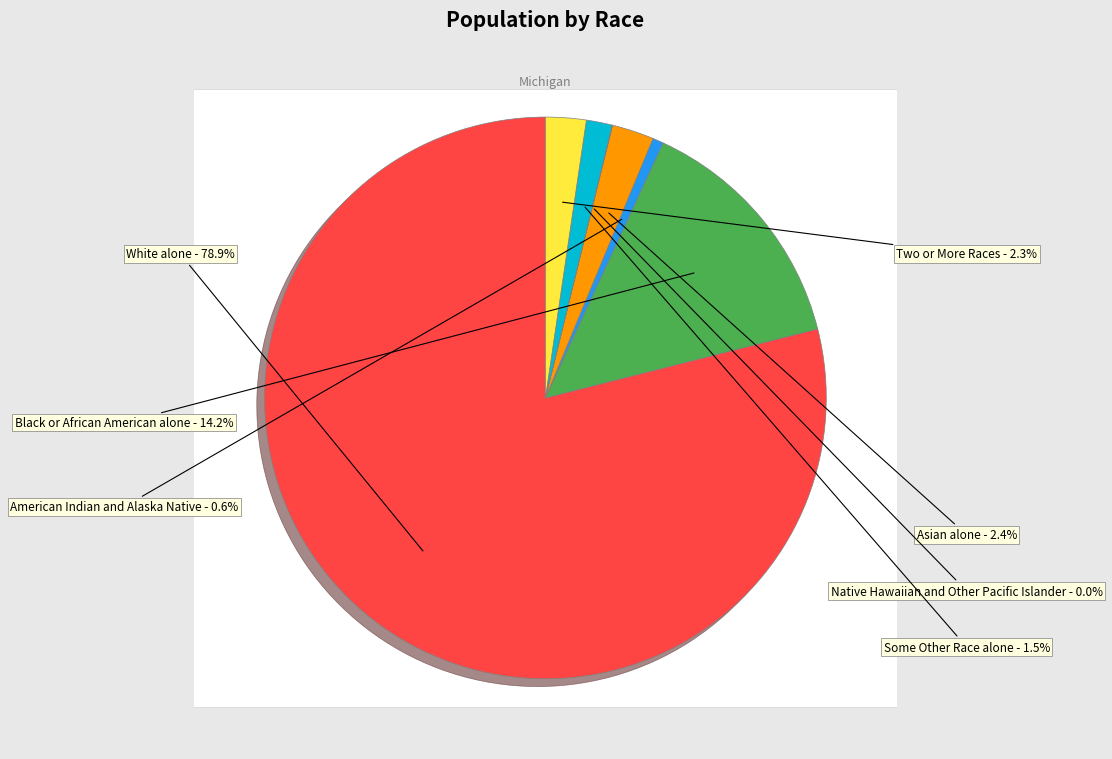

True or false: Some Other Race alone accounts for 11% of the total.

False